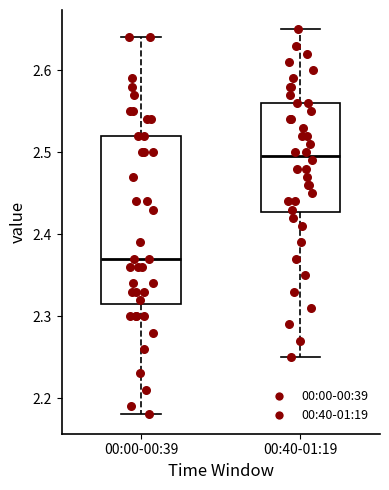

Reading left to right, read every box against the y-axis: the position of its median line, the range the box covers, and the ends of its whiskers. The values are not printed on the chart, so give them approximately, as read against the axis.

00:00-00:39: median 2.37, box 2.32 to 2.52, whiskers 2.18 to 2.64
00:40-01:19: median 2.50, box 2.43 to 2.56, whiskers 2.25 to 2.65